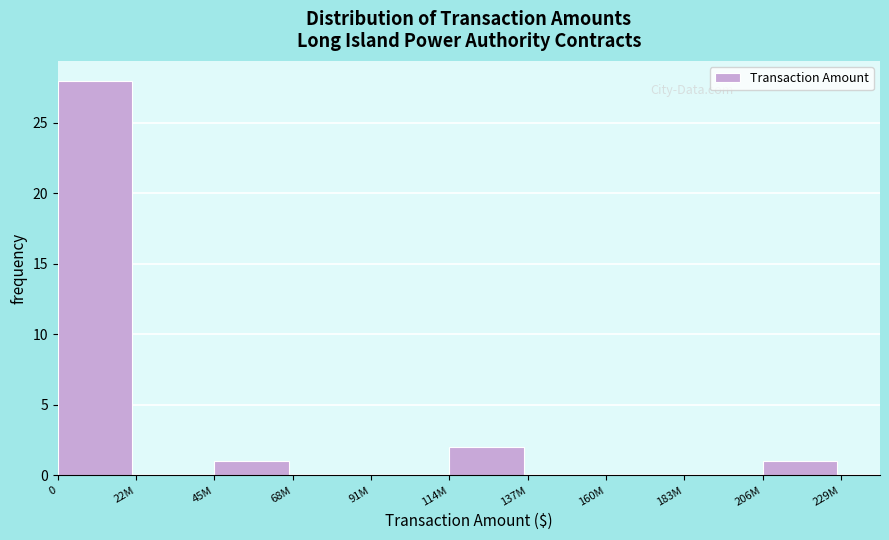

Reading right to left, list all the values displayed in this chart.

206M=1	183M=0	160M=0	137M=0	114M=2	91M=0	68M=0	45M=1	22M=0	0=28